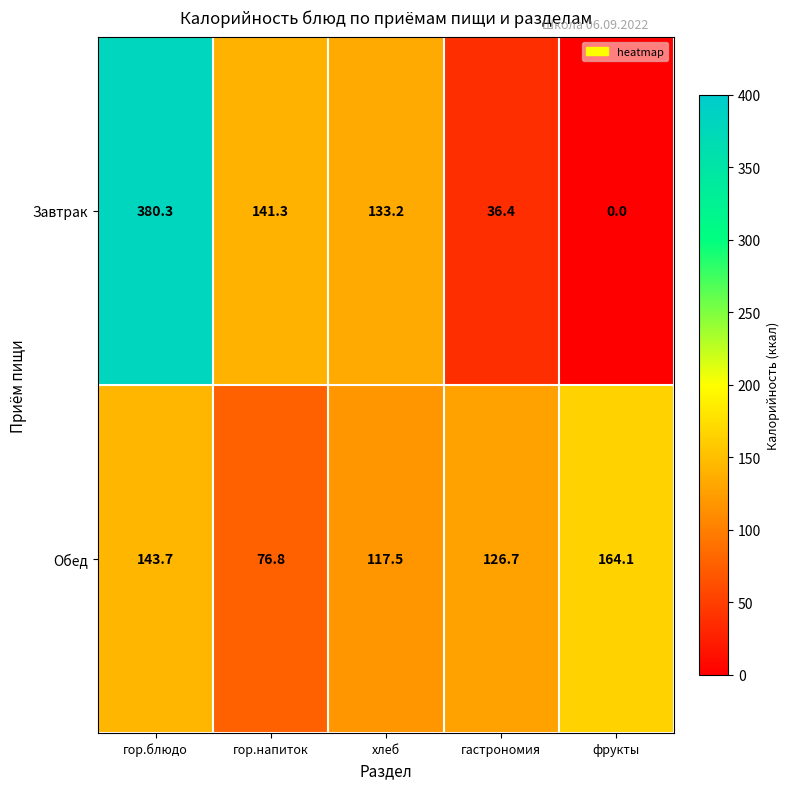

Reading left to right, list all the values displayed in this chart.

Завтрак: 380.3	141.3	133.2	36.4	0.0
Обед: 143.7	76.8	117.5	126.7	164.1